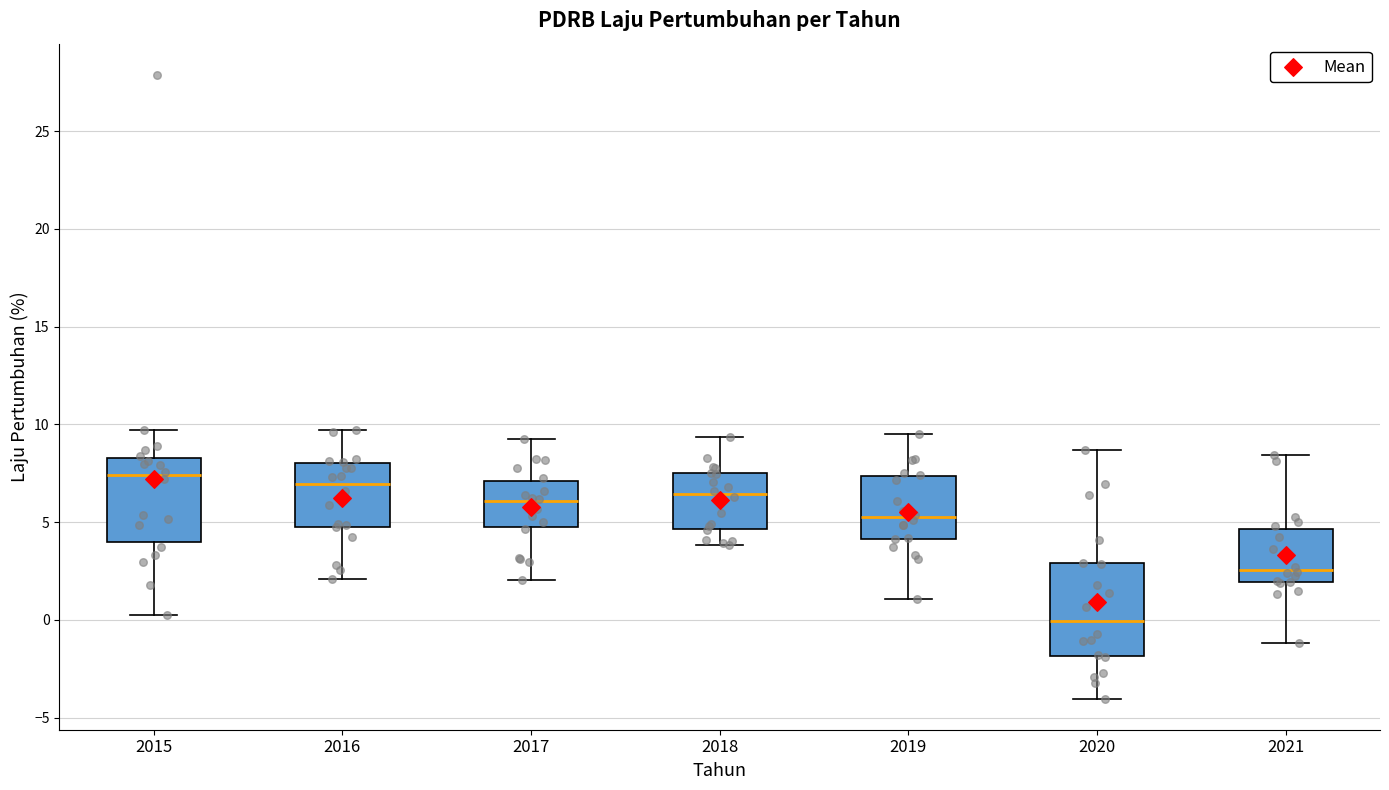

Reading left to right, transcribe this box plot: for each box, give where its median line is, the range the box spans, and where its two whiskers end, as read against the y-axis. The values are not printed on the chart, so give them approximately, as read against the axis.

2015: median 7.5, box 4.0 to 8.5, whiskers 0.5 to 9.5
2016: median 7.0, box 5.0 to 8.0, whiskers 2.0 to 9.5
2017: median 6.0, box 4.5 to 7.0, whiskers 2.0 to 9.5
2018: median 6.5, box 4.5 to 7.5, whiskers 4.0 to 9.5
2019: median 5.5, box 4.0 to 7.5, whiskers 1.0 to 9.5
2020: median 0.0, box -2.0 to 3.0, whiskers -4.0 to 8.5
2021: median 2.5, box 2.0 to 4.5, whiskers -1.0 to 8.5